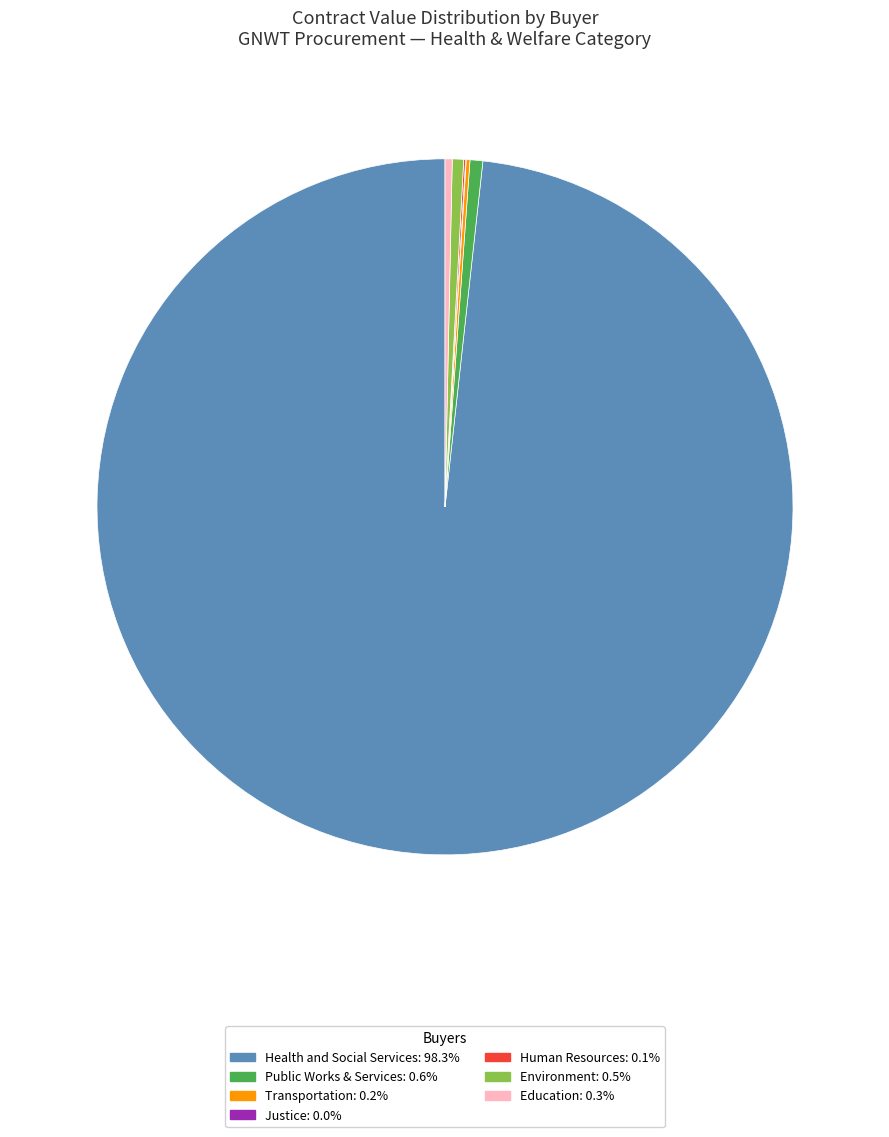

Is there any slice that represents more than half of the pie?

Yes